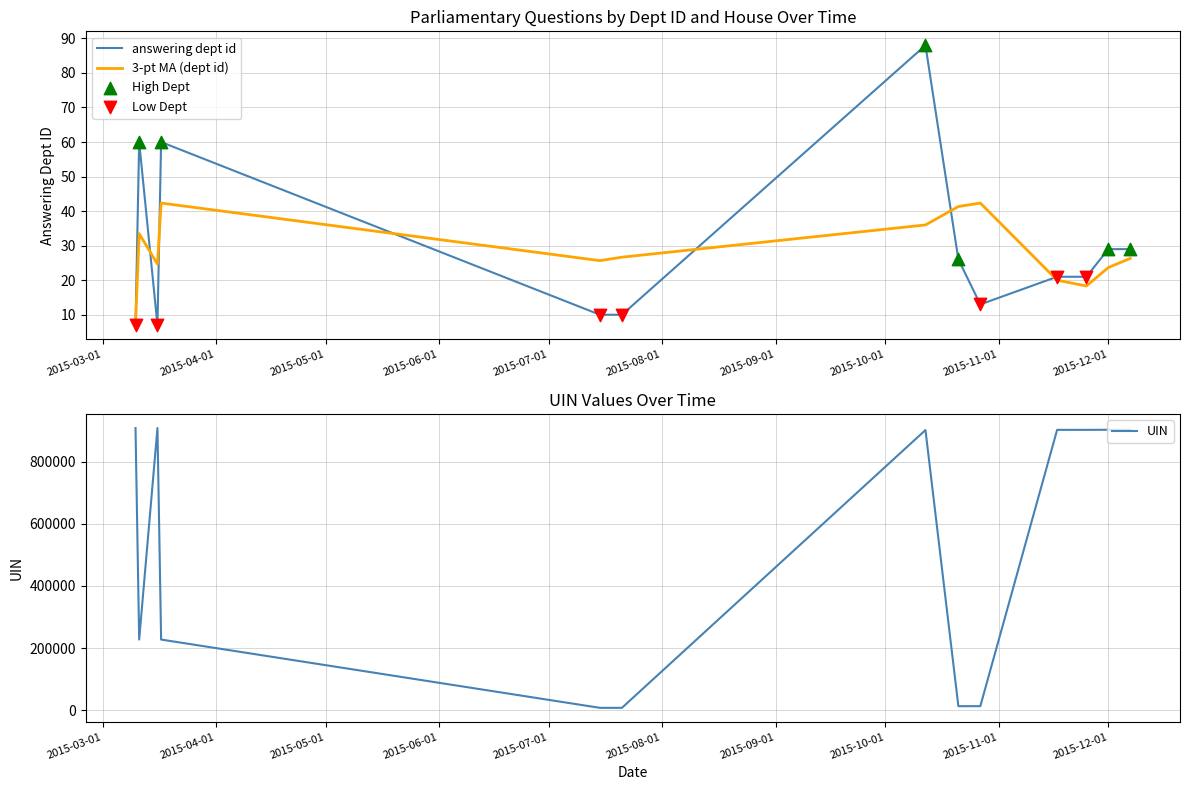

What is the highest value of the 3-pt MA (dept id) series?

42.3